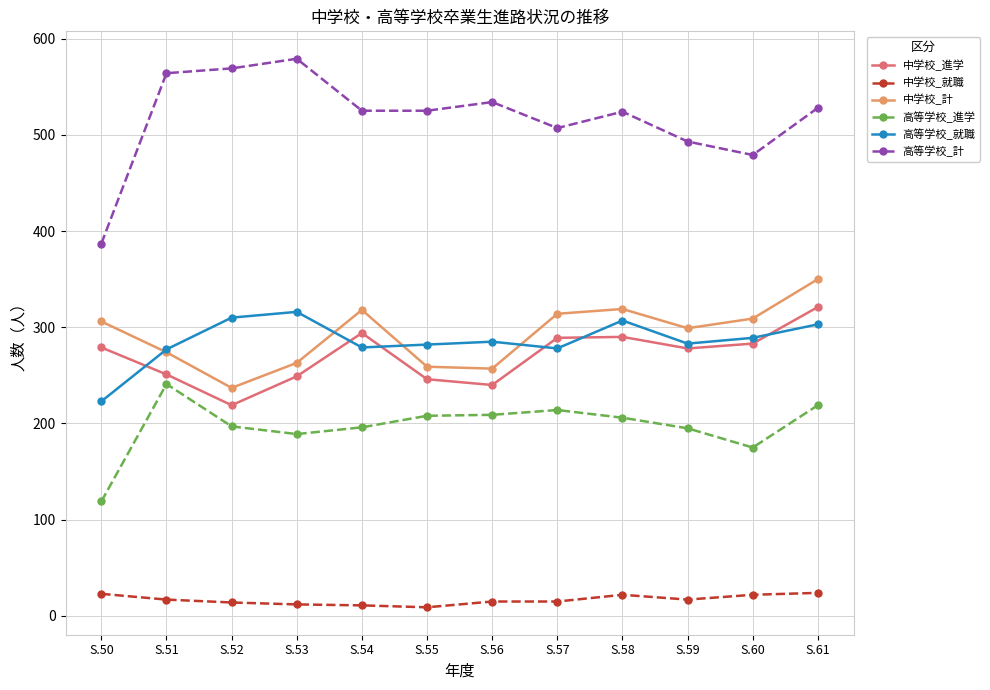

At which label is 高等学校_進学 closest to 180?

S.60